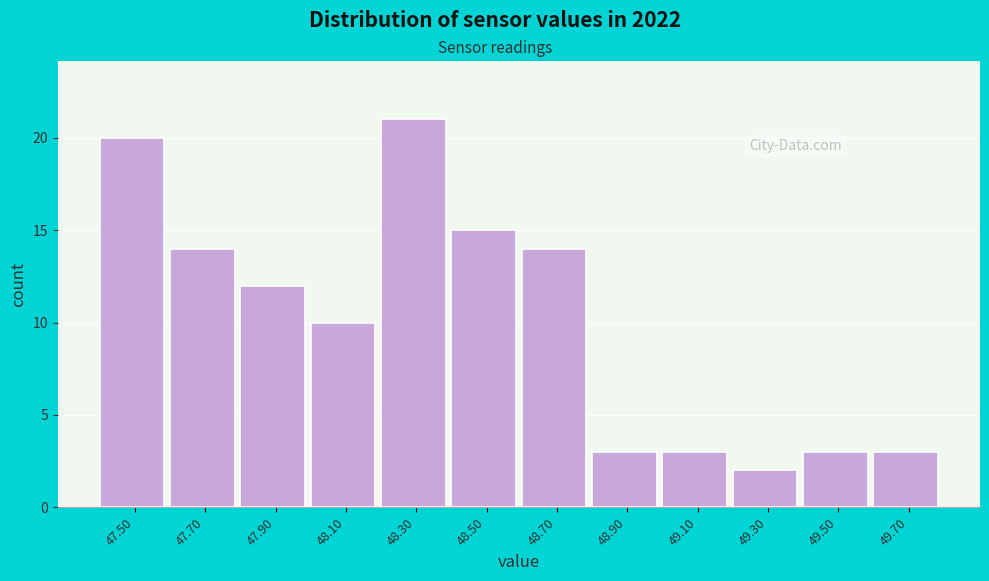

Reading left to right, what are all the values shown in this chart?

20	14	12	10	21	15	14	3	3	2	3	3